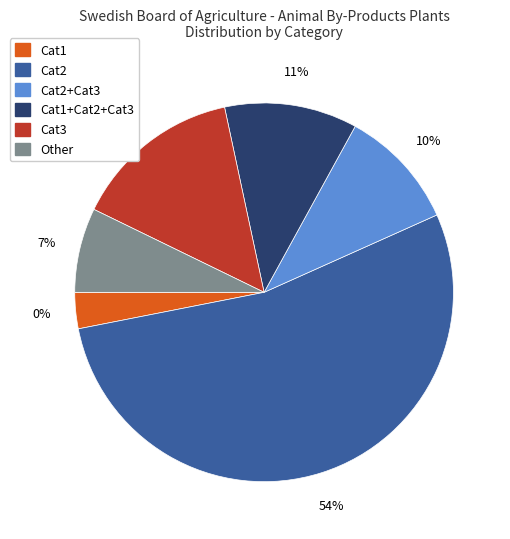

To the nearest percent, what is the difference between the Other and Cat3 slice percentages?

7%